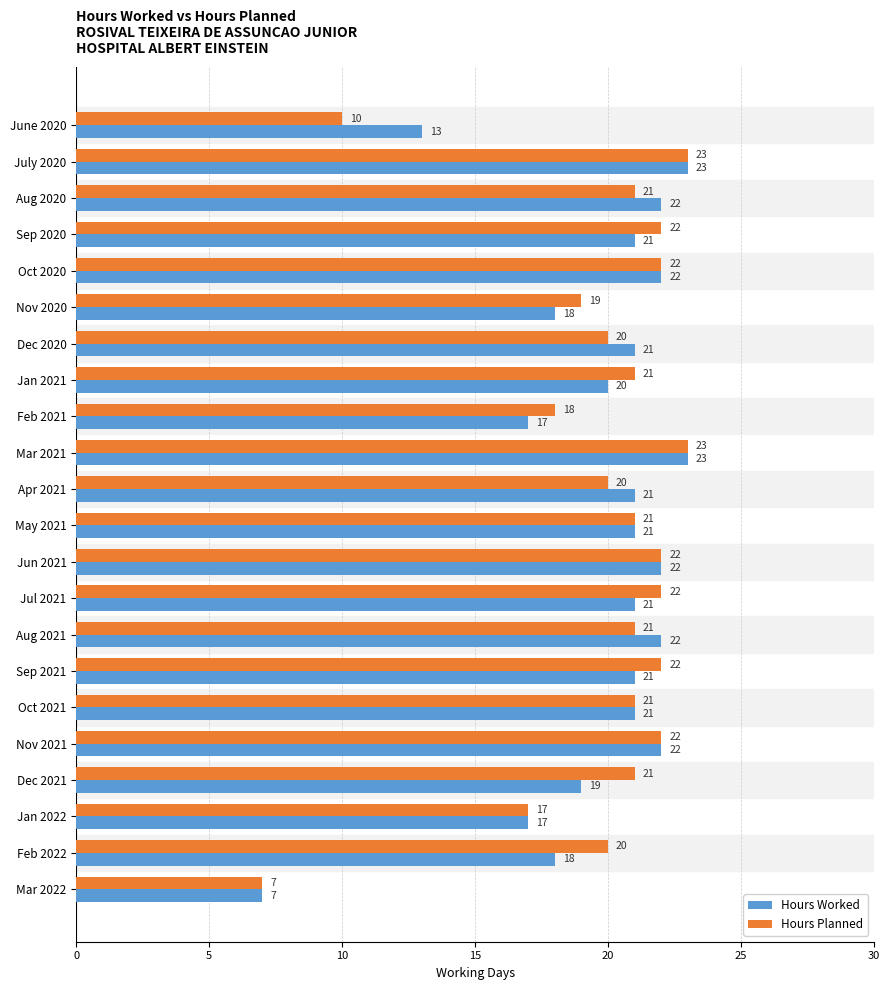

What is the difference between the maximum and second lowest values in the Hours Worked series?

10